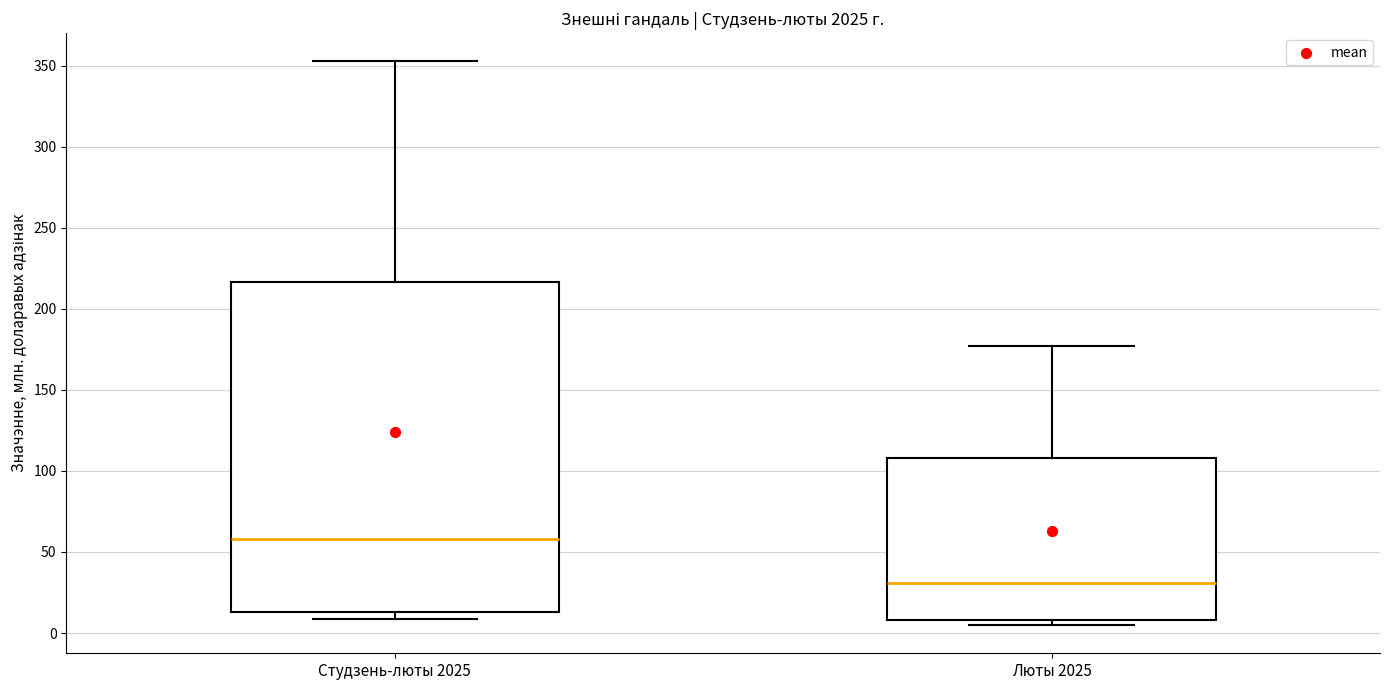

Reading left to right, transcribe this box plot: for each box, give where its median line is, the range the box spans, and where its two whiskers end, as read against the y-axis. The values are not printed on the chart, so give them approximately, as read against the axis.

Студзень-люты 2025: median 60, box 15 to 215, whiskers 10 to 355
Люты 2025: median 30, box 10 to 110, whiskers 5 to 175